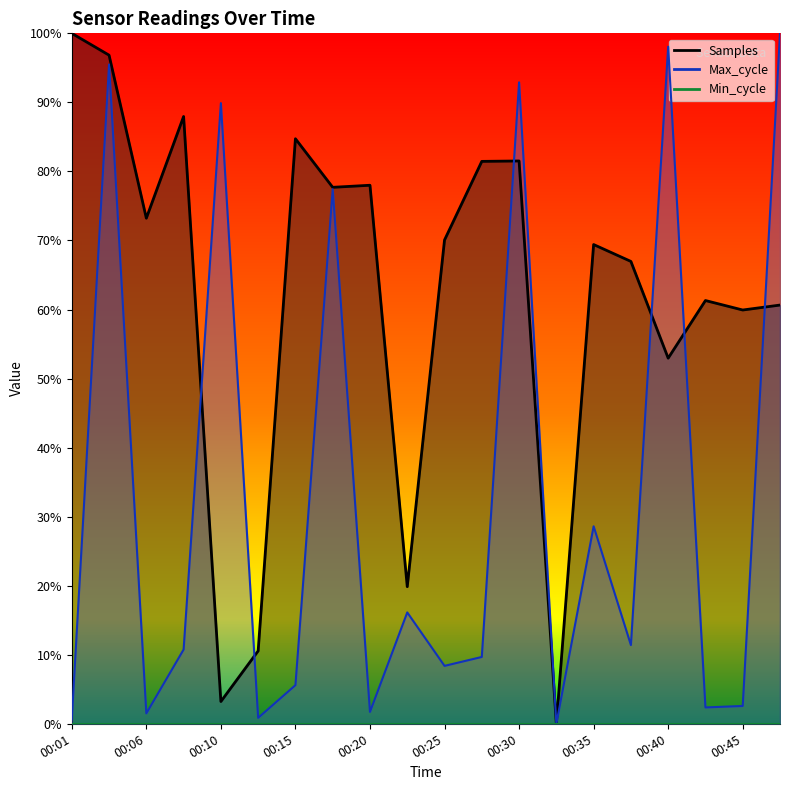

The value of Max_cycle at 00:06 is 0.0. True or false?

False